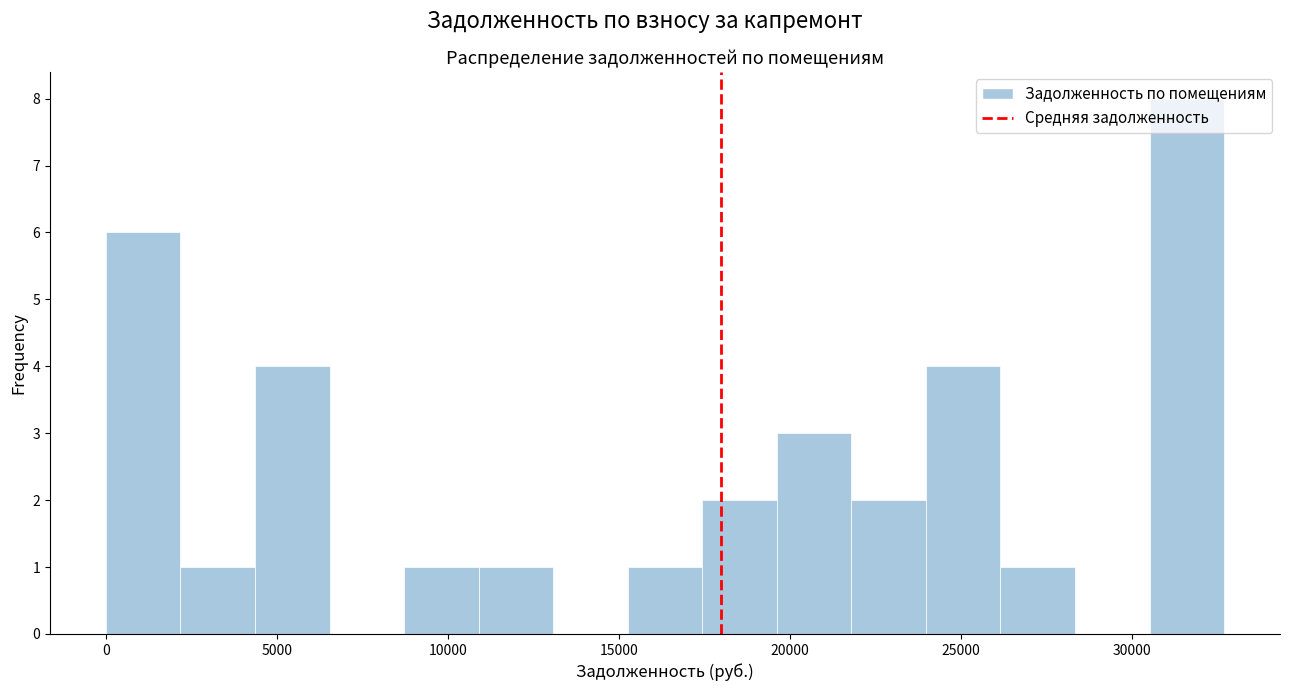

Over which range of the x-axis is the bar tallest?

30500 to 32500